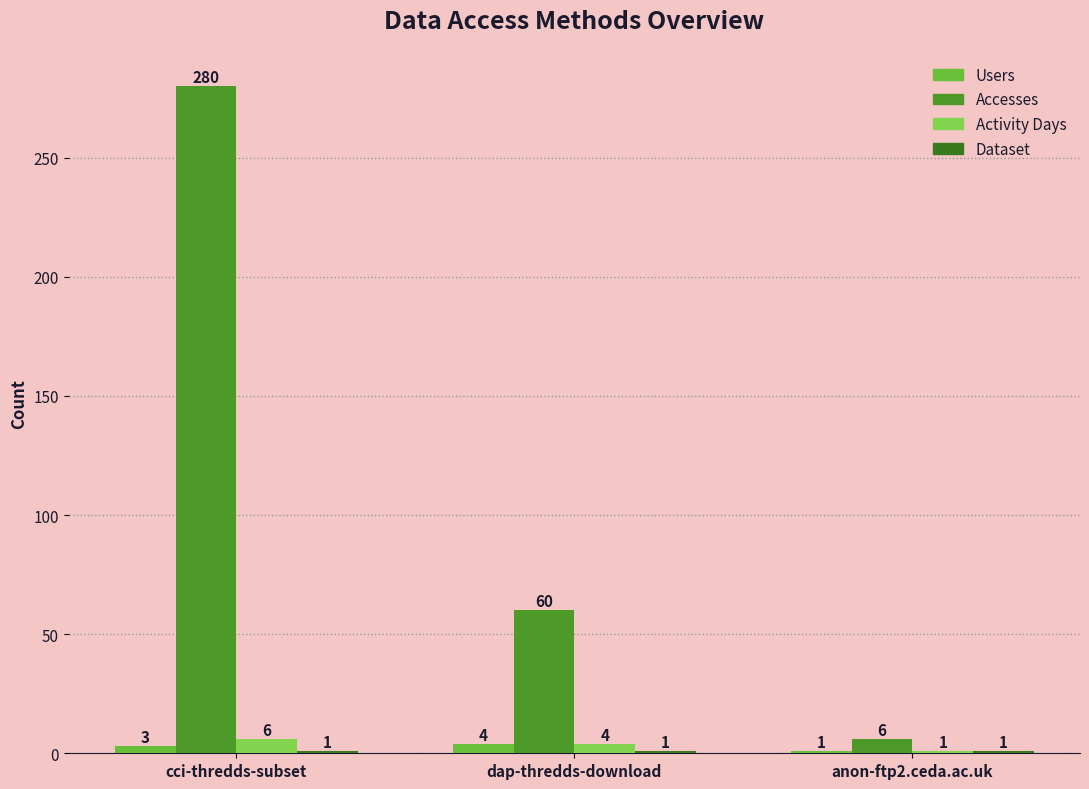

How many values in the Activity Days series are below 4?

1